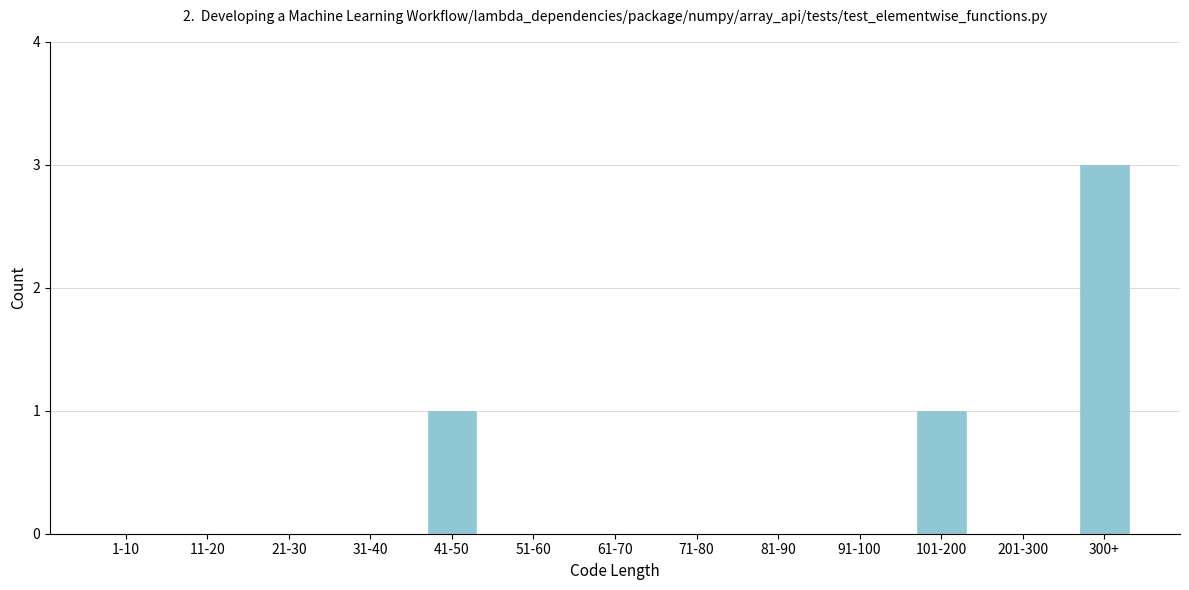

Reading right to left, list all the values displayed in this chart.

300+=3	201-300=0	101-200=1	91-100=0	81-90=0	71-80=0	61-70=0	51-60=0	41-50=1	31-40=0	21-30=0	11-20=0	1-10=0